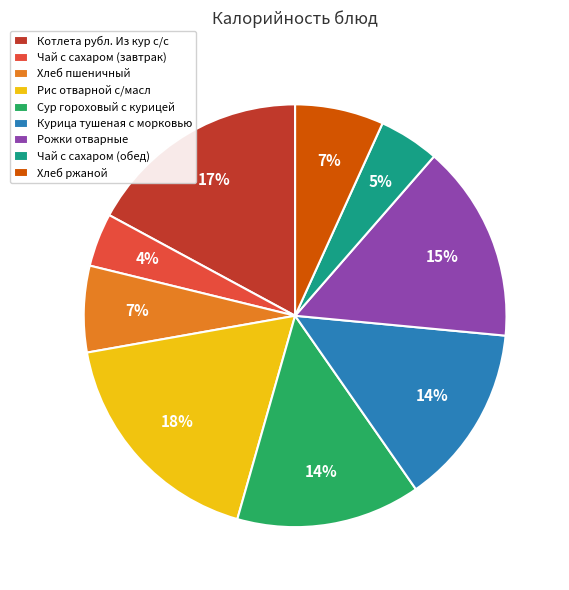

To the nearest percent, what is the difference between the largest and smallest slice percentages?

14%